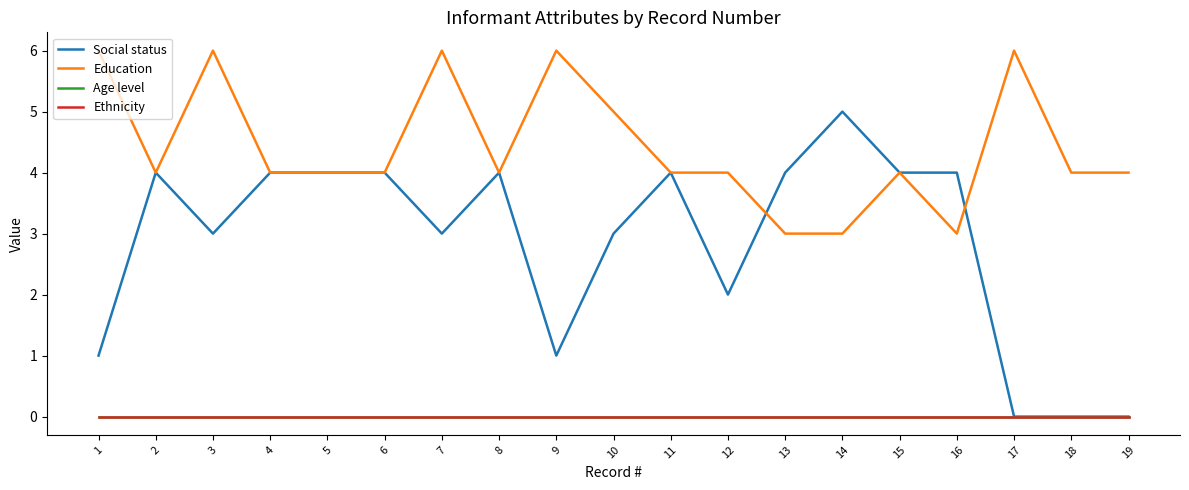

Which series has the widest spread of values?

Social status